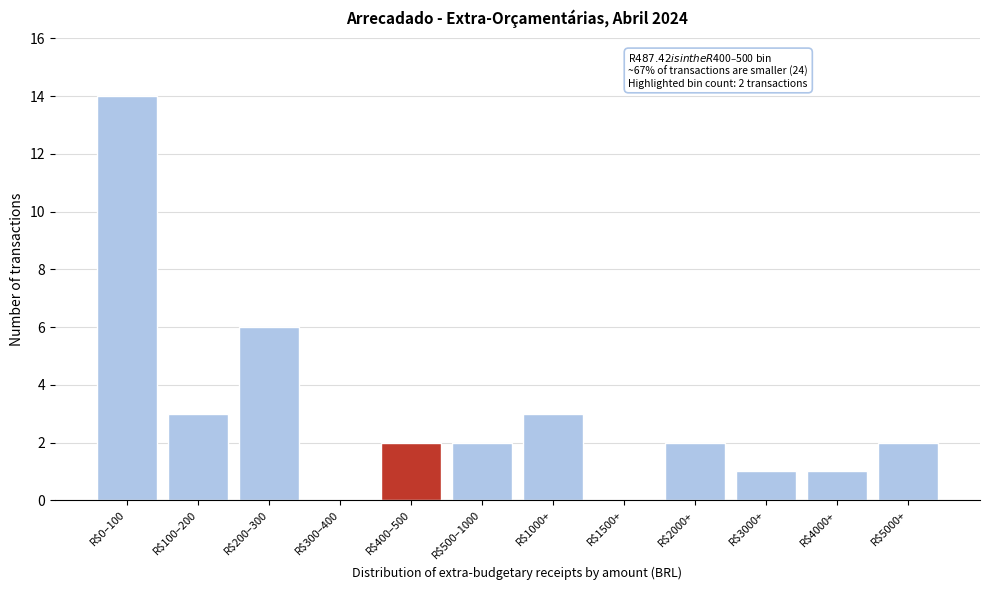

True or false: the data shows 9 at R$200–300.

False